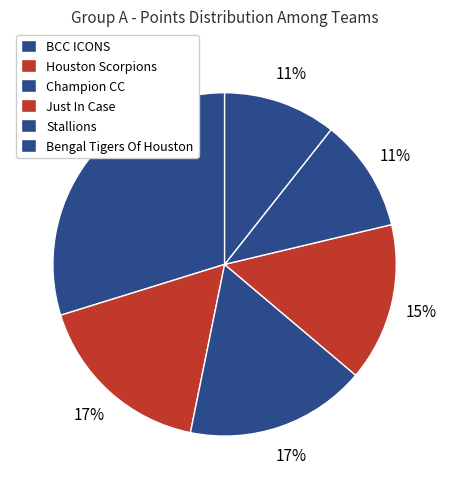

To the nearest percent, what percentage of the pie is Stallions?

11%